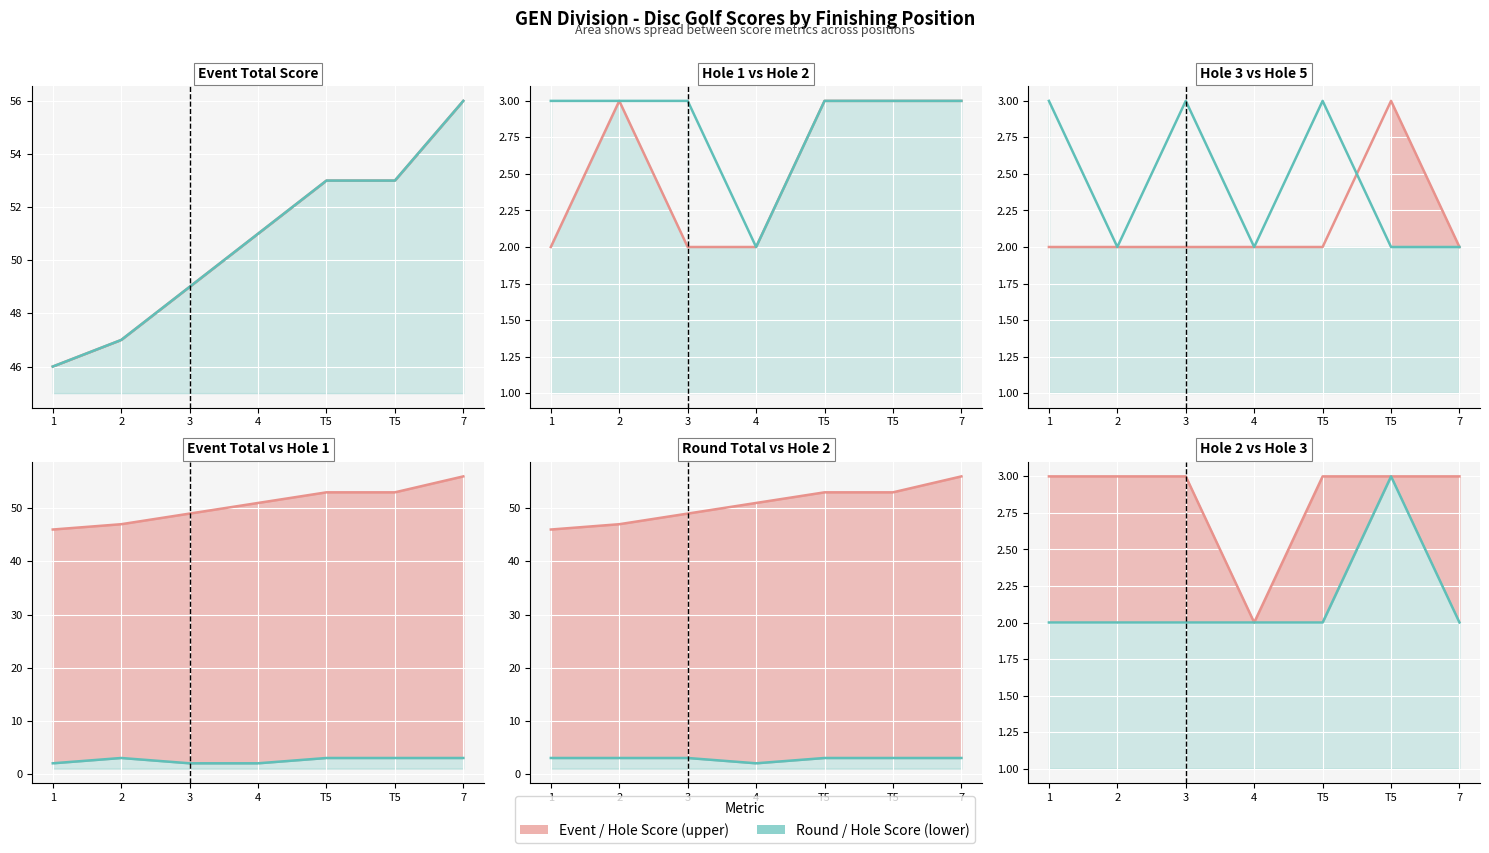

Is it true that Hole 1 line equals 3 at 7?

True